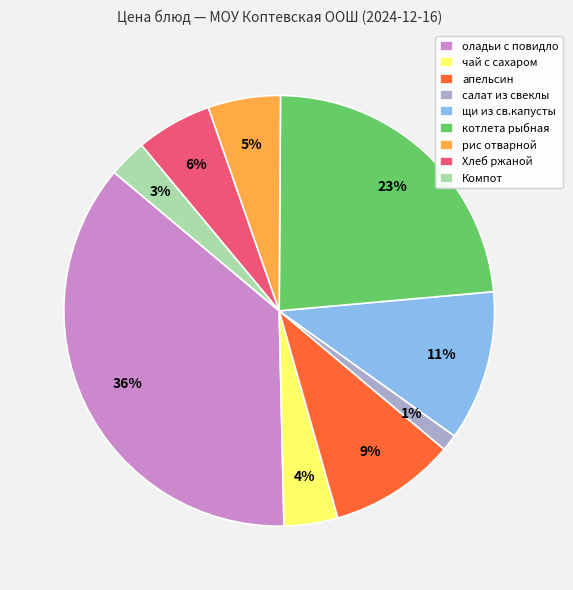

Is чай с сахаром the majority of the pie?

No